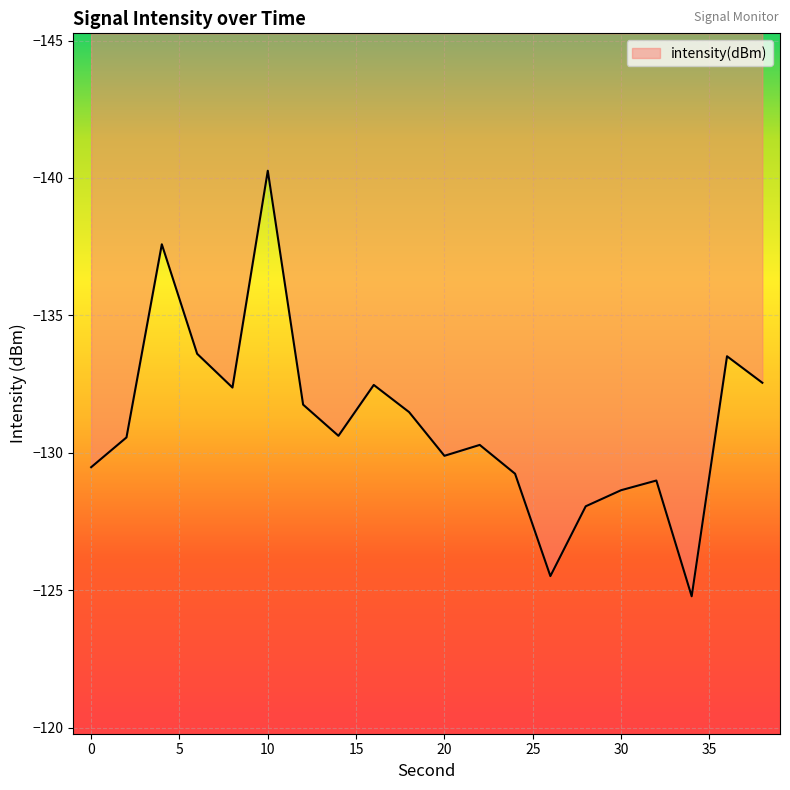

The value at 36 is -223.4. True or false?

False